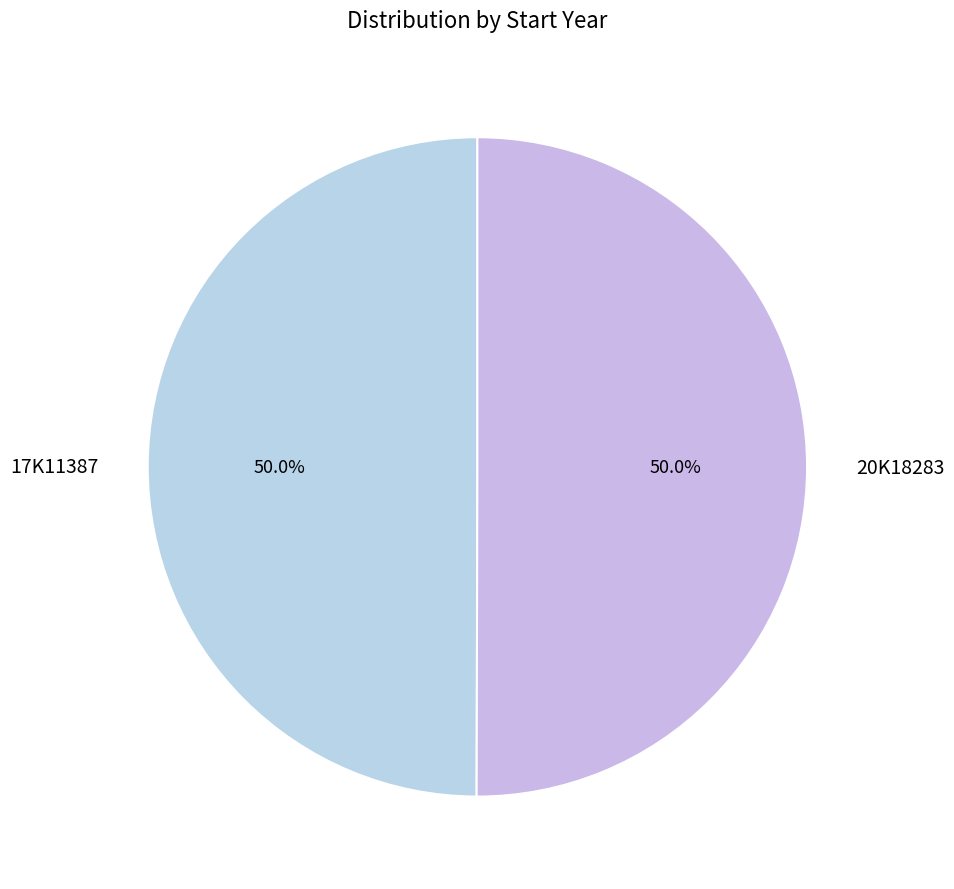

Do 20K18283 and 17K11387 together represent more than half of the pie?

Yes